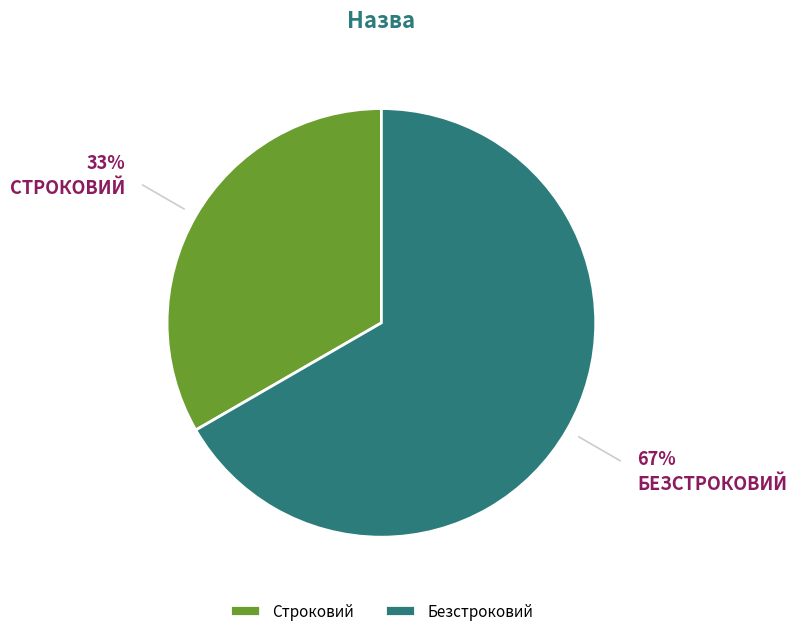

Between Безстроковий and Строковий, which is larger?

Безстроковий